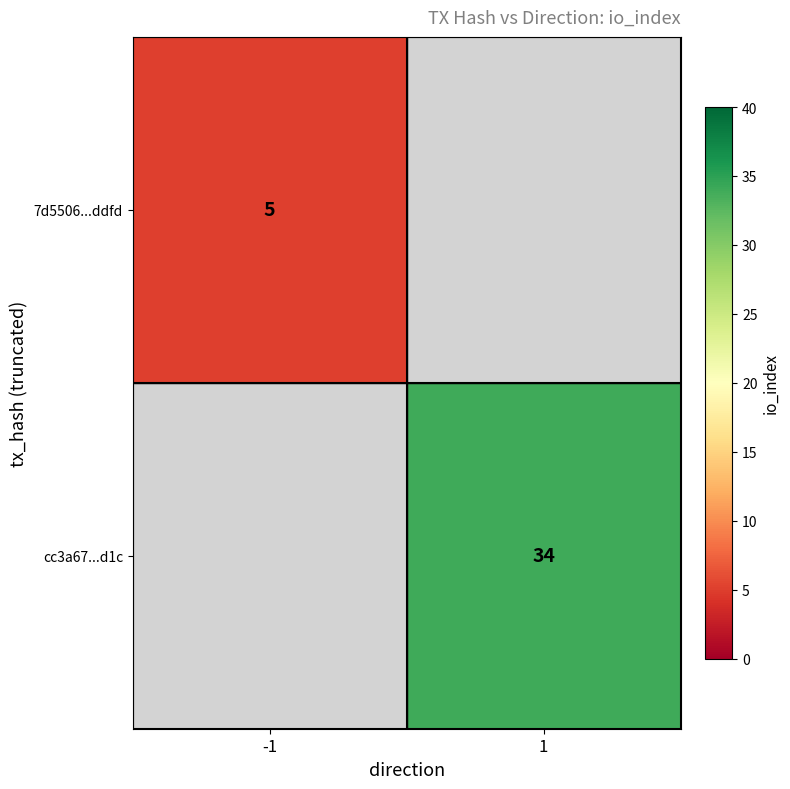

True or false: 7d5506...ddfd has a value of 5 at -1.

True